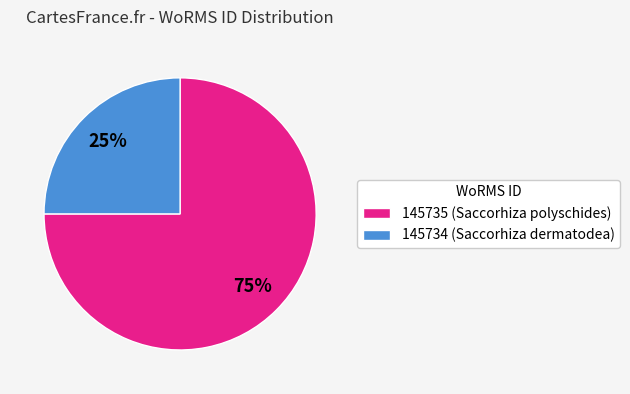

Between 145735 (Saccorhiza polyschides) and 145734 (Saccorhiza dermatodea), which is larger?

145735 (Saccorhiza polyschides)